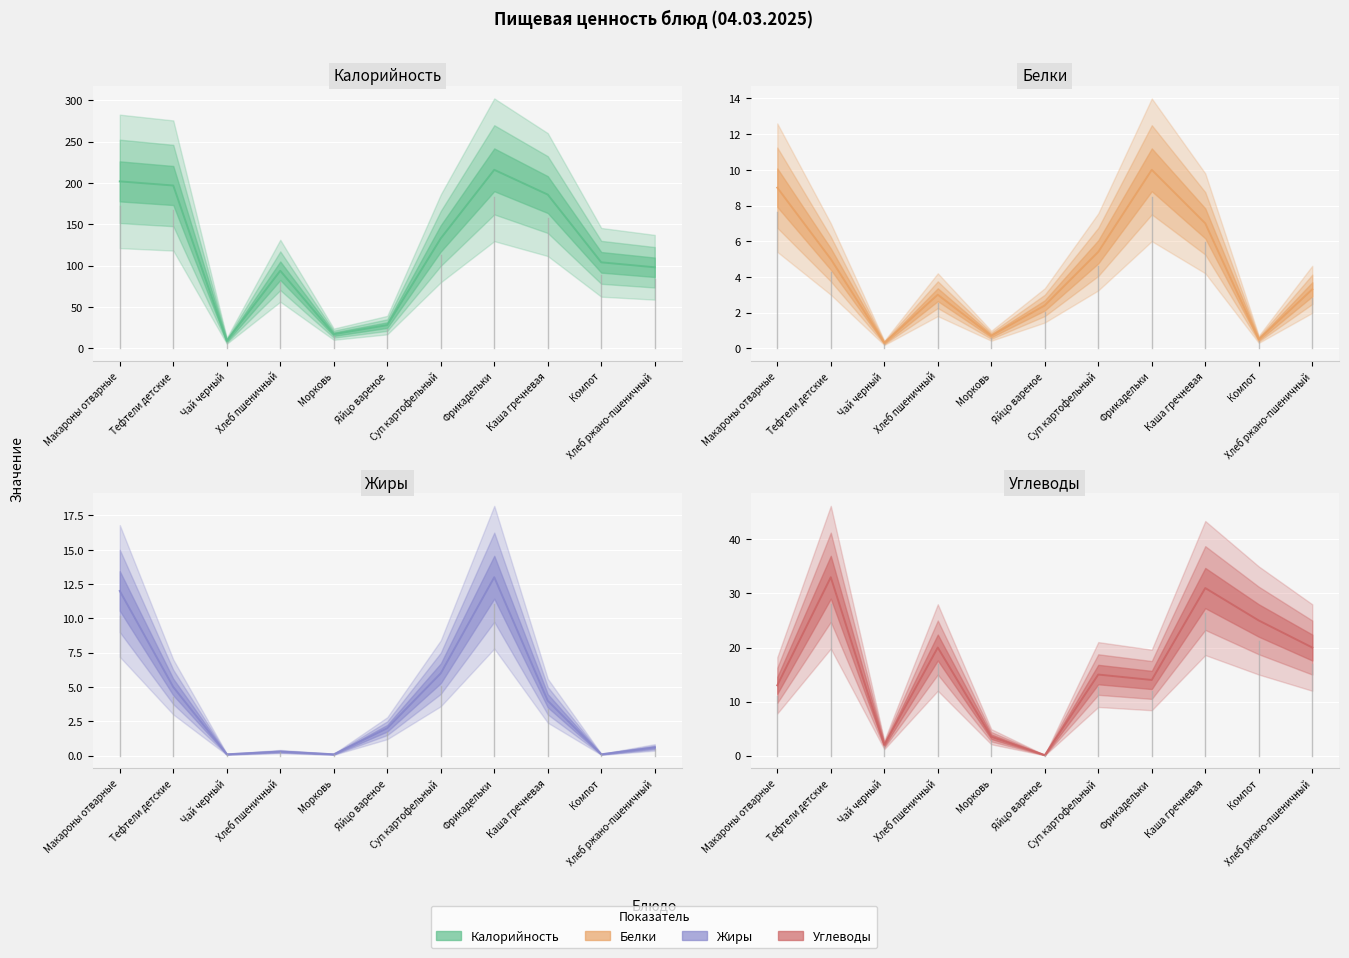

Which series changed the most between Макароны отварные and Хлеб ржано-пшеничный?

Калорийность